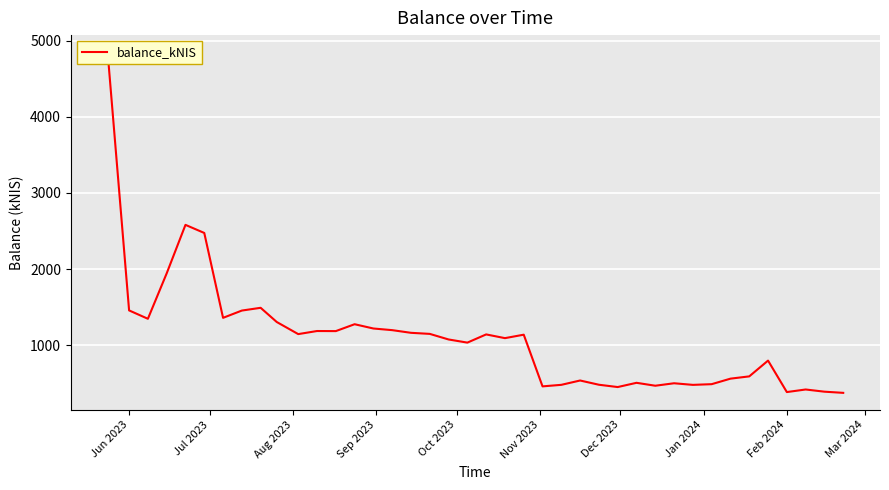

How many values are below 1136?

20